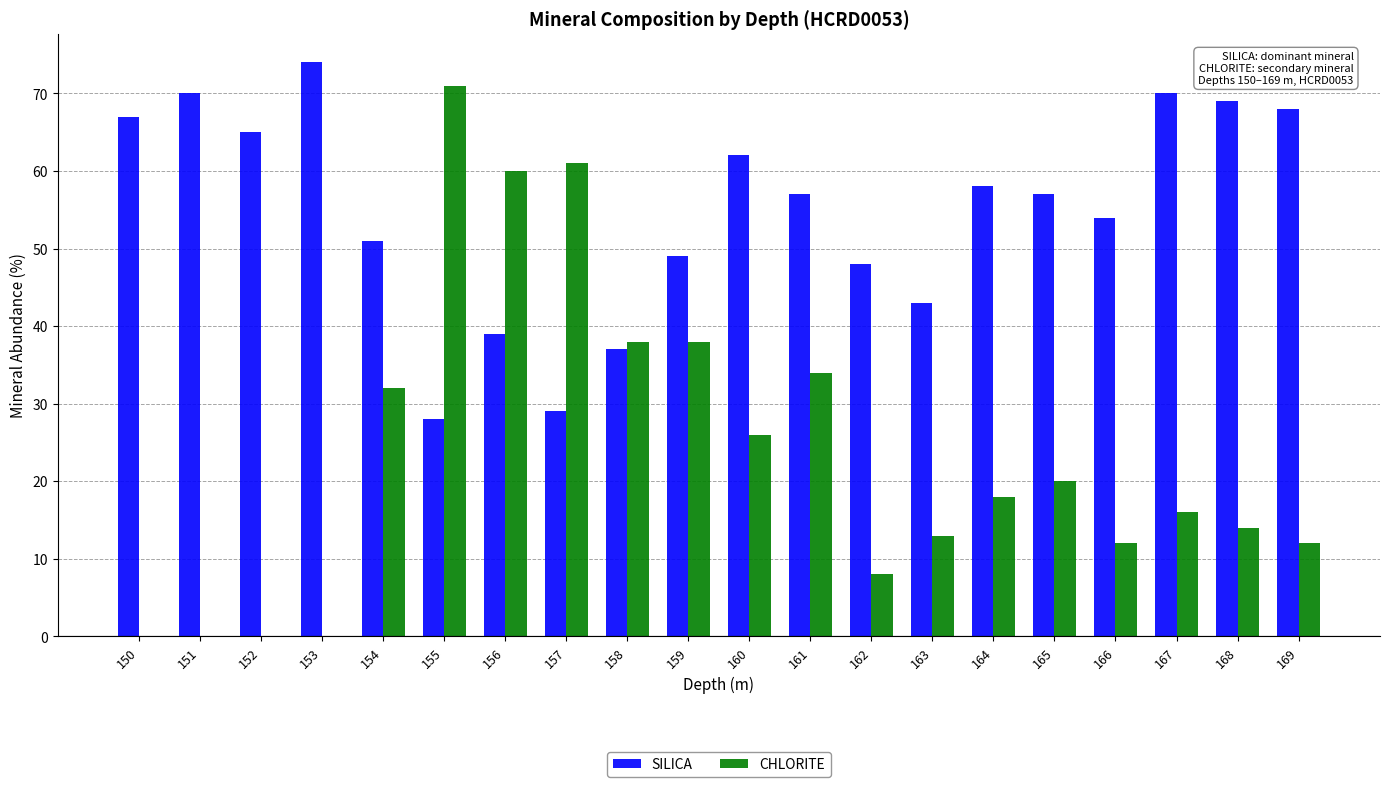

Is the value of CHLORITE at 169 greater than the value of SILICA at 161?

No